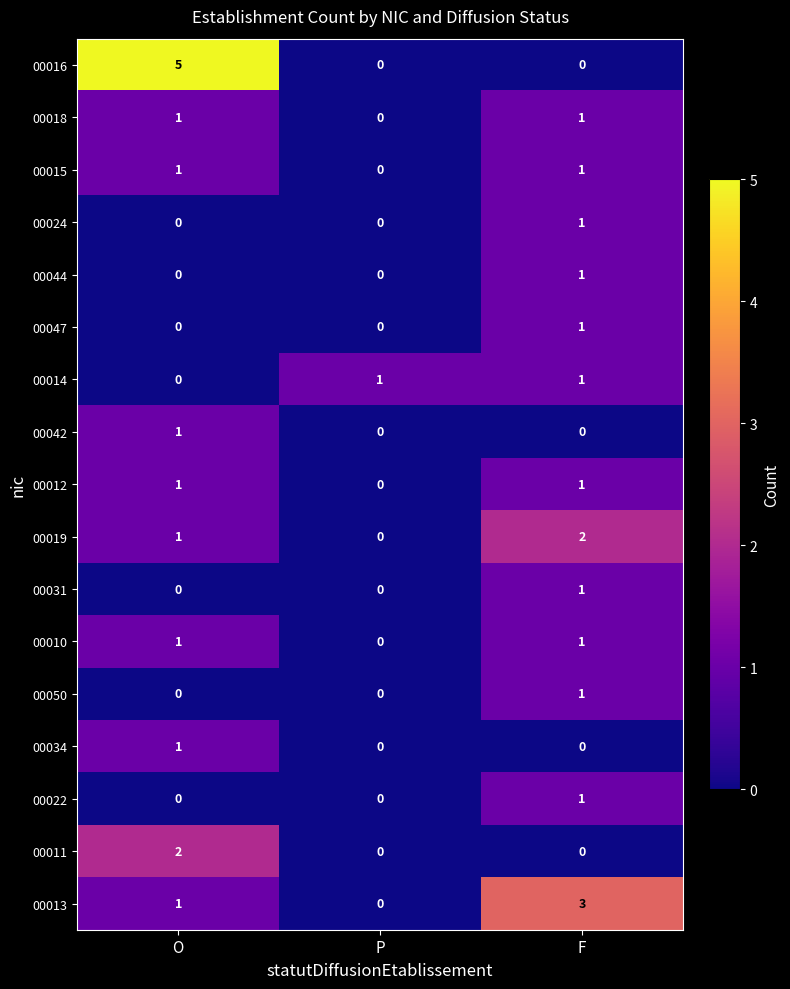

Is it true that 00042 equals 0 at F?

True